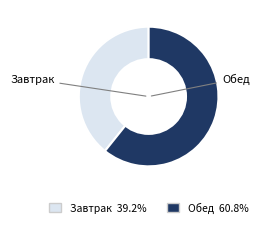

What is the smallest slice in the pie chart?

Завтрак